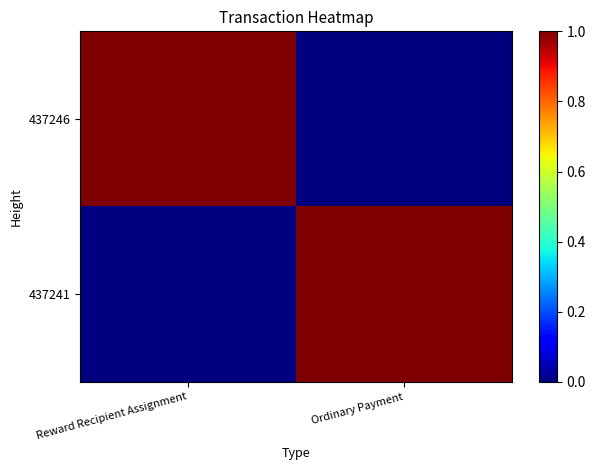

Reading left to right, what are all the values shown in this chart?

437246: Reward Recipient Assignment=1	Ordinary Payment=0
437241: Reward Recipient Assignment=0	Ordinary Payment=1